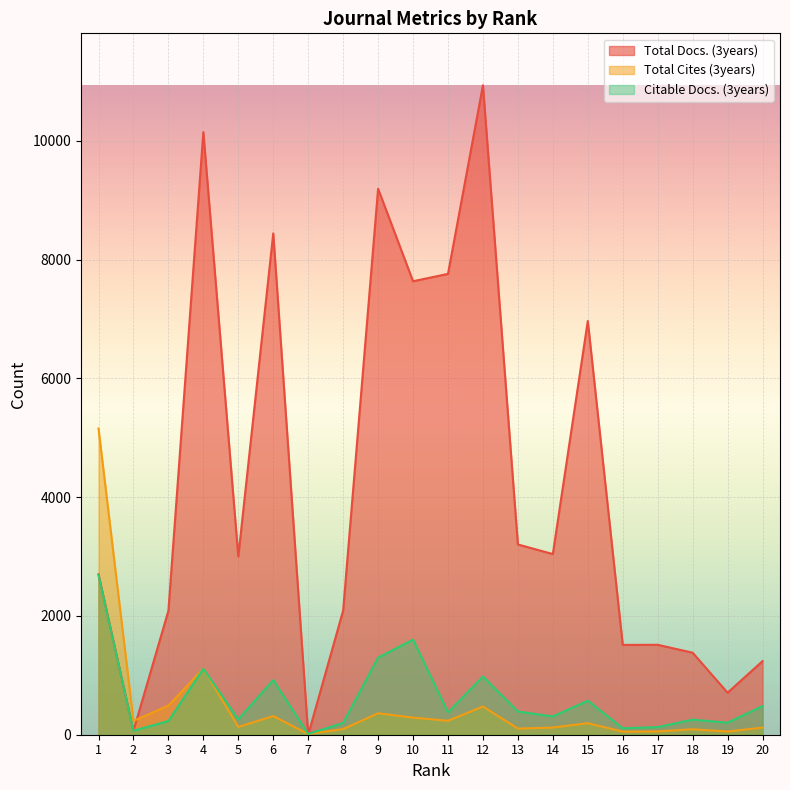

Which has a higher value, 18 or 17?

17